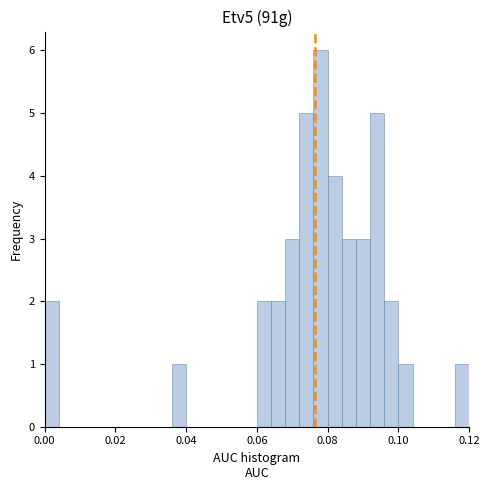

Read against the x-axis, roughly where is the centre of the tallest bar?

0.078